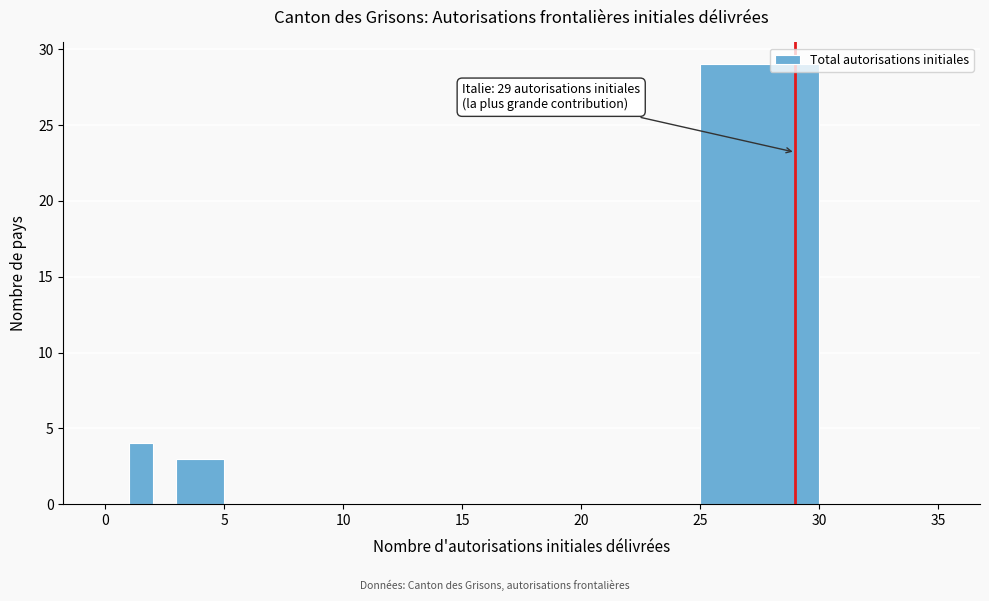

Around what value on the x-axis is the tallest bar? Give the approximate position of its centre, as read against the axis.

27.5